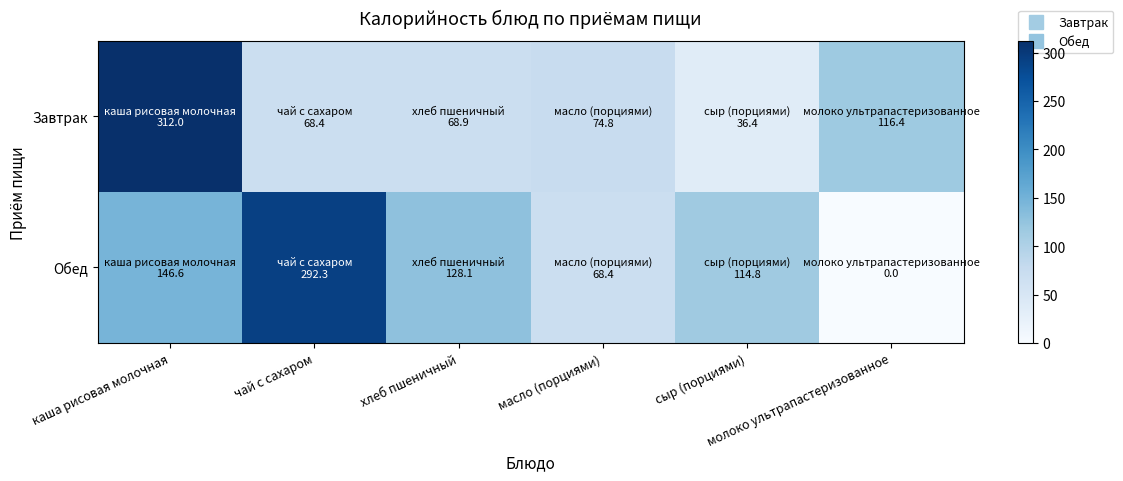

Reading left to right, what are all the values shown in this chart?

Завтрак: каша рисовая молочная=312.0	чай с сахаром=68.4	хлеб пшеничный=68.9	масло (порциями)=74.8	сыр (порциями)=36.4	молоко ультрапастеризованное=116.4
Обед: каша рисовая молочная=146.6	чай с сахаром=292.3	хлеб пшеничный=128.1	масло (порциями)=68.4	сыр (порциями)=114.8	молоко ультрапастеризованное=0.0